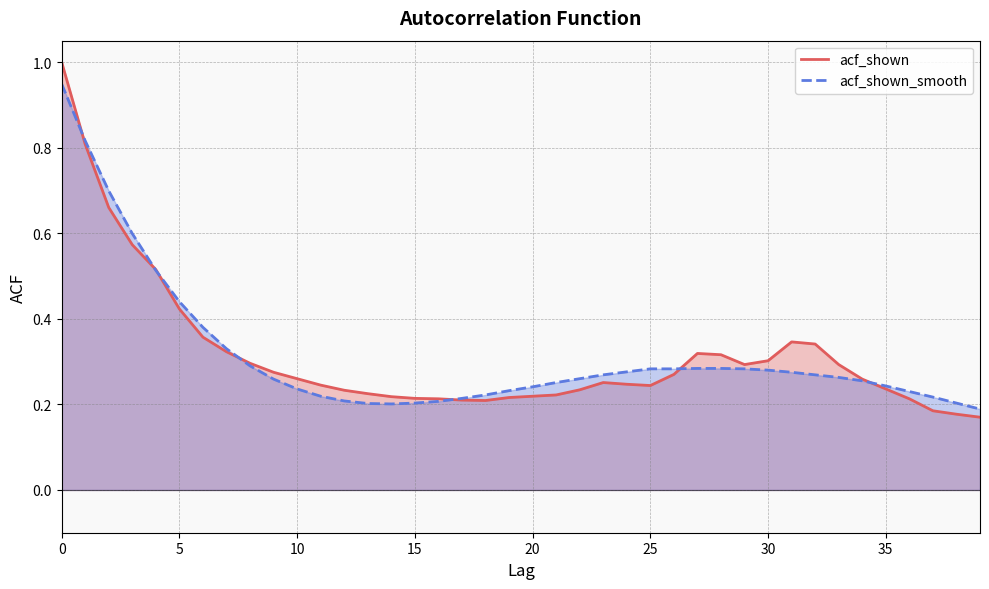

Reading left to right, transcribe all the data shown in this chart.

acf_shown: 1.0	0.8	0.7	0.6	0.5	0.4	0.4	0.3	0.3	0.3	0.3	0.2	0.2	0.2	0.2	0.2	0.2	0.2	0.2	0.2	0.2	0.2	0.2	0.3	0.2	0.2	0.3	0.3	0.3	0.3	0.3	0.3	0.3	0.3	0.3	0.2	0.2	0.2	0.2	0.2
acf_shown_smooth: 0.9	0.8	0.7	0.6	0.5	0.4	0.4	0.3	0.3	0.3	0.2	0.2	0.2	0.2	0.2	0.2	0.2	0.2	0.2	0.2	0.2	0.3	0.3	0.3	0.3	0.3	0.3	0.3	0.3	0.3	0.3	0.3	0.3	0.3	0.3	0.2	0.2	0.2	0.2	0.2